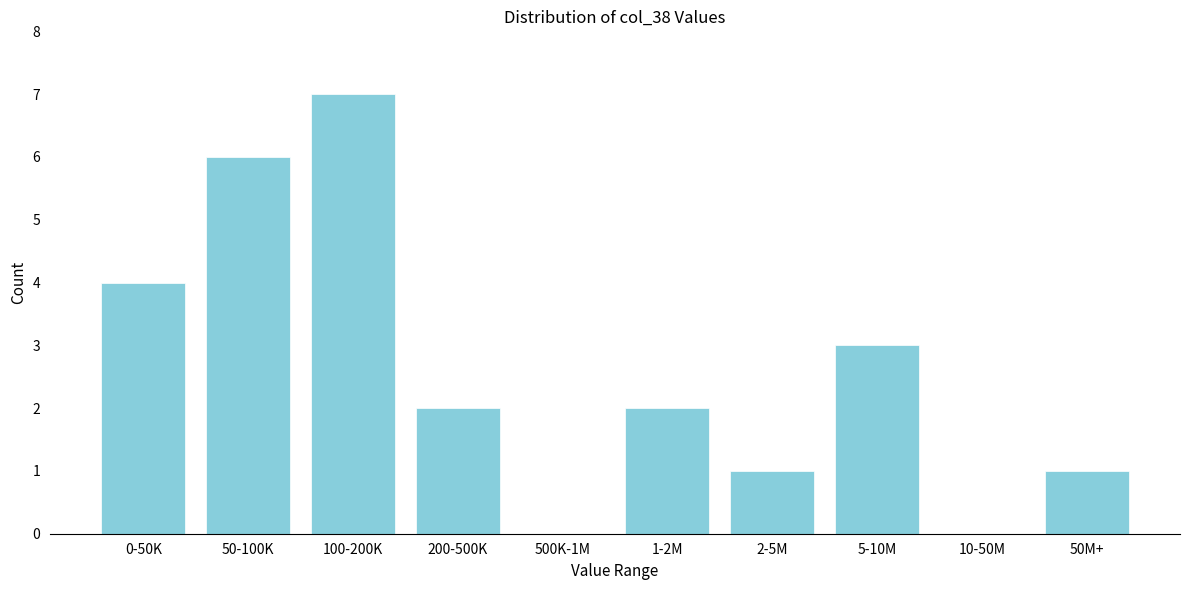

Reading left to right, transcribe all the data shown in this chart.

0-50K=4	50-100K=6	100-200K=7	200-500K=2	500K-1M=0	1-2M=2	2-5M=1	5-10M=3	10-50M=0	50M+=1